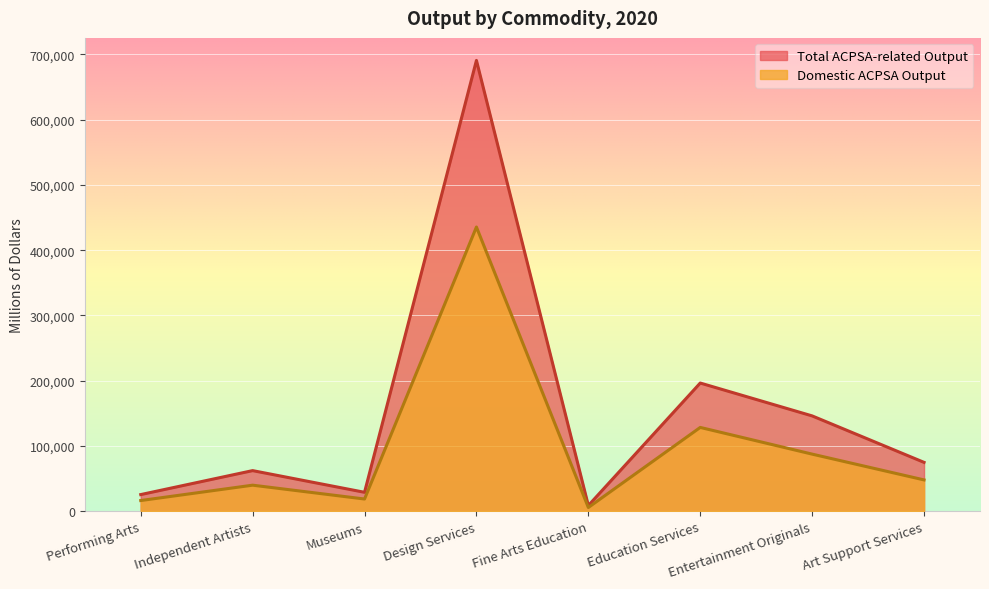

What is the total value across all series at Performing Arts?

41743